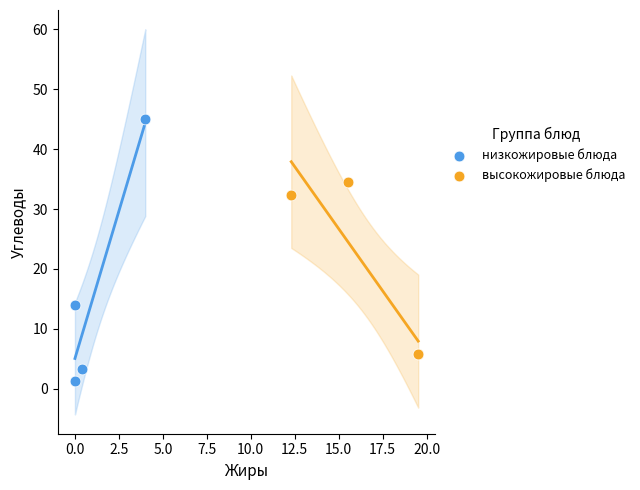

Which series has the widest spread of Y values?

низкожировые блюда